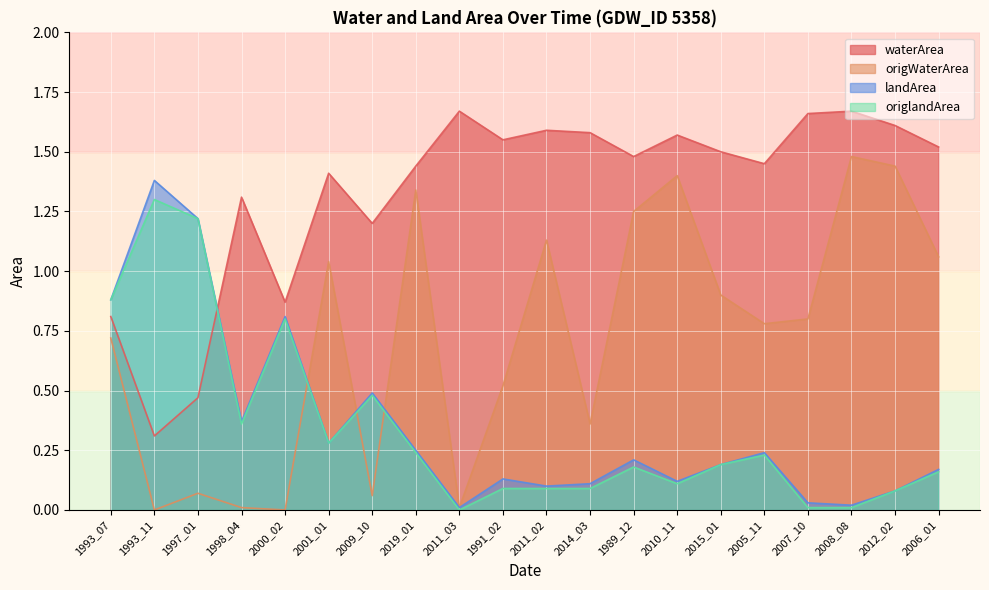

How many lines are shown in the chart?

4